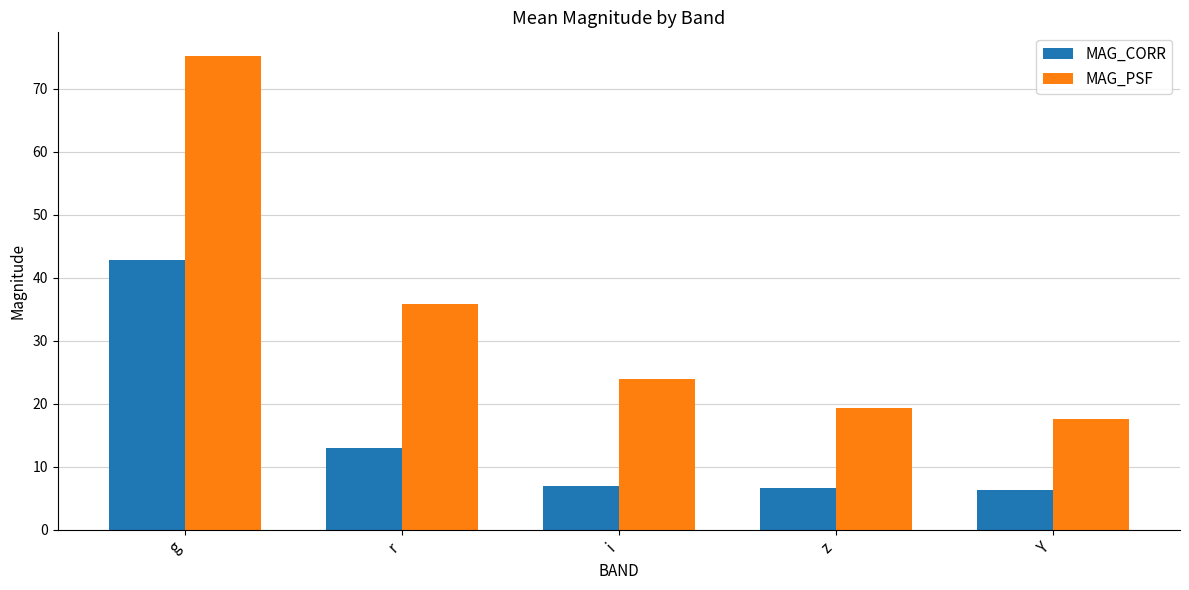

Which series has the widest spread of values?

MAG_PSF